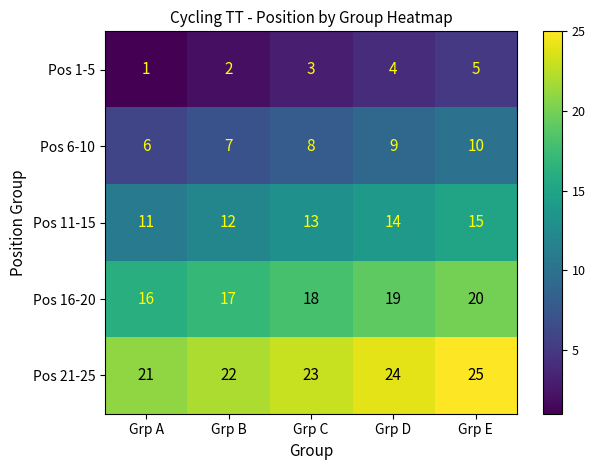

Rank the series by their maximum value, from lowest to highest.

Pos 1-5, Pos 6-10, Pos 11-15, Pos 16-20, Pos 21-25